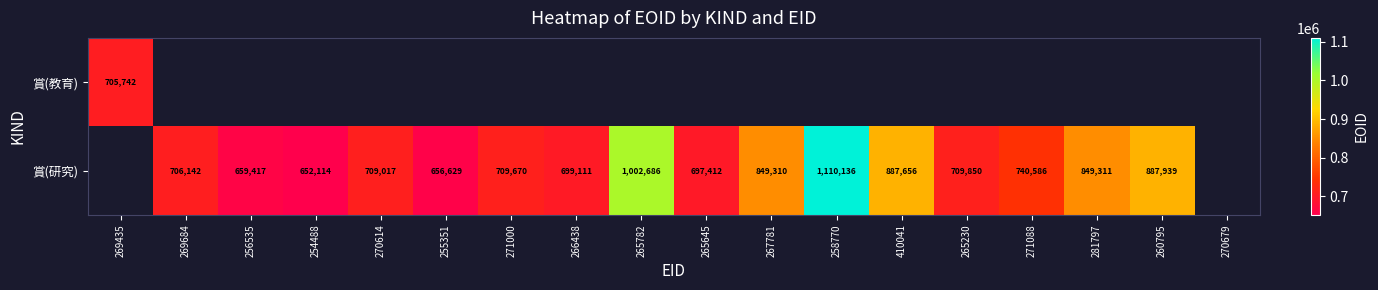

What is the sum of the 賞(研究) values at 260795 and 265230?

1597789